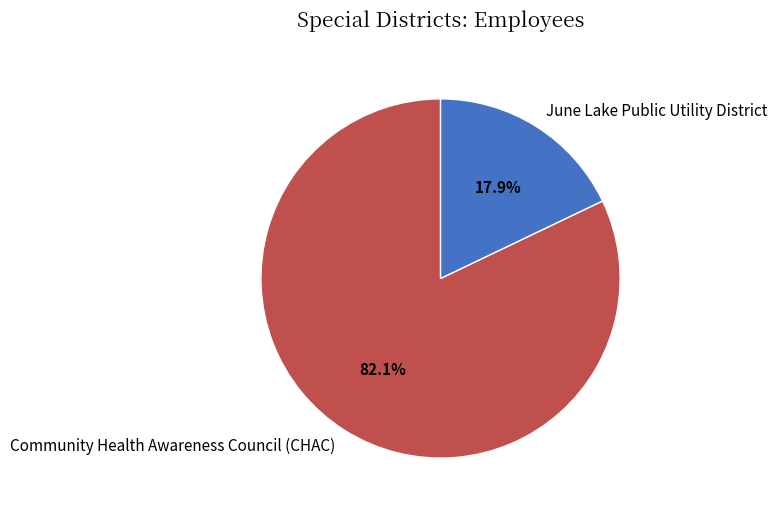

What is the majority slice?

Community Health Awareness Council (CHAC)